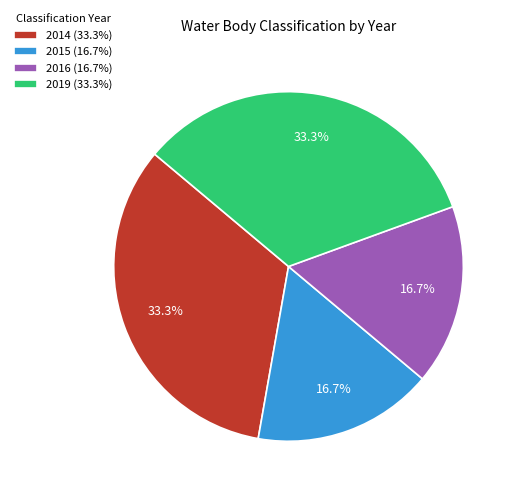

Does 2014 (33.3%) represent more than half of the total?

No